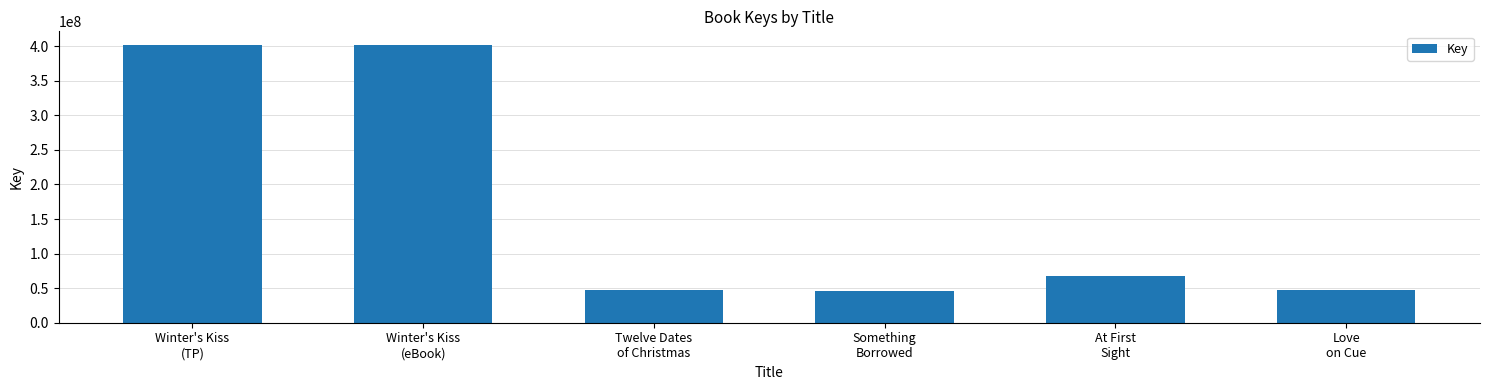

What is the label of the 2nd bar from the right?

At First
Sight